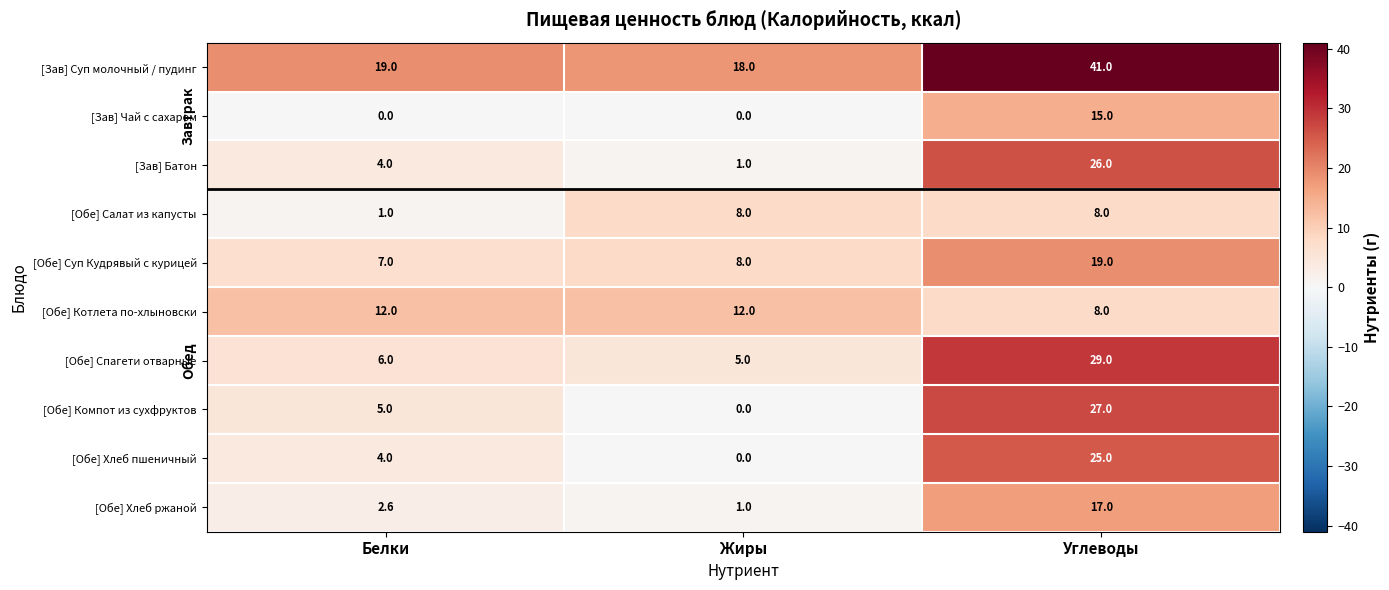

What is the minimum value for [Обе] Салат из капусты?

1.0